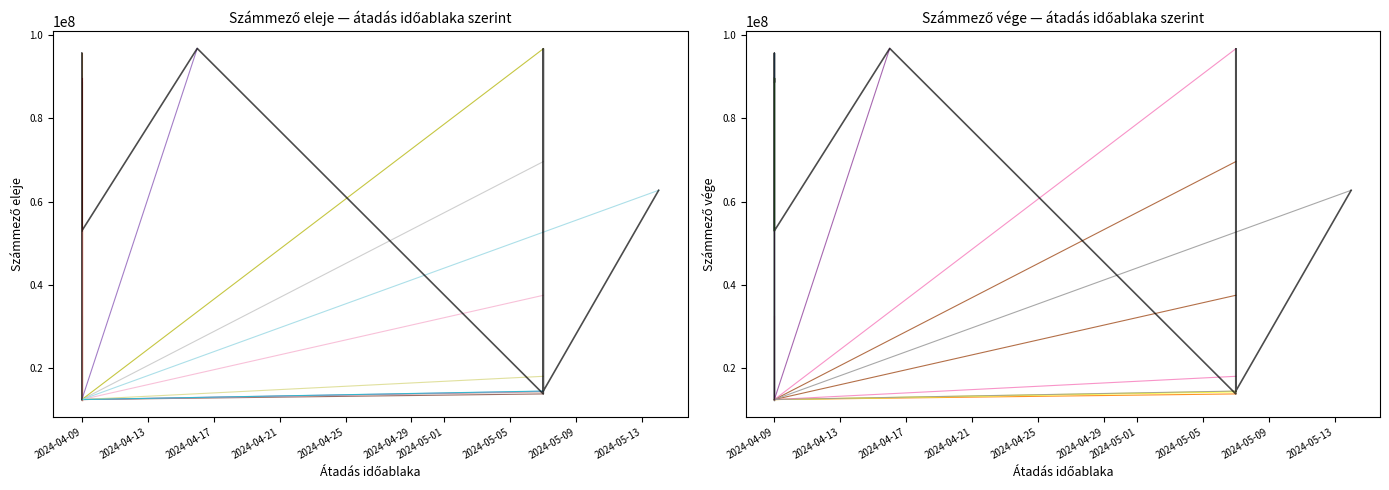

Reading right to left, extract all data points from this chart.

Számmező eleje: 2024-05-14=62710000	2024-05-07=14593000	2024-05-07=18125000	2024-05-07=96627000	2024-05-07=69584000	2024-05-07=37543000	2024-05-07=14542000	2024-05-07=14381000	2024-05-07=13905000	2024-04-16=96711000	2024-04-09=52997000	2024-04-09=89546000	2024-04-09=88578000	2024-04-09=95565000	2024-04-09=52886000	2024-04-09=32598000	2024-04-09=12555000
Számmező vége: 2024-05-14=62710999	2024-05-07=14593999	2024-05-07=18125999	2024-05-07=96627999	2024-05-07=69584999	2024-05-07=37543999	2024-05-07=14542999	2024-05-07=14381999	2024-05-07=13905999	2024-04-16=96711999	2024-04-09=52997999	2024-04-09=89546999	2024-04-09=88578999	2024-04-09=95565999	2024-04-09=52886999	2024-04-09=32598999	2024-04-09=12555999